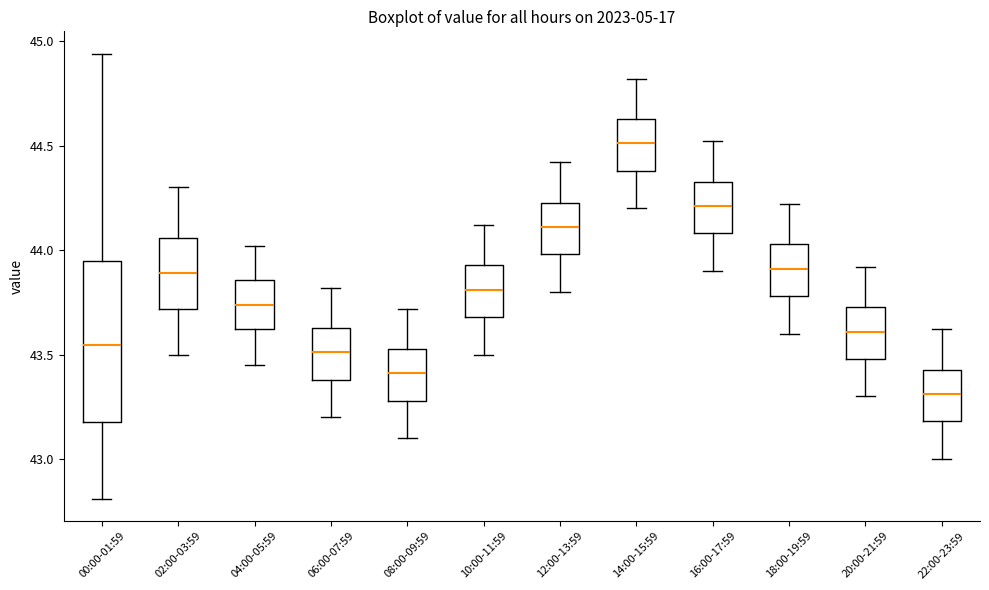

Which box's median line is the highest?

14:00-15:59